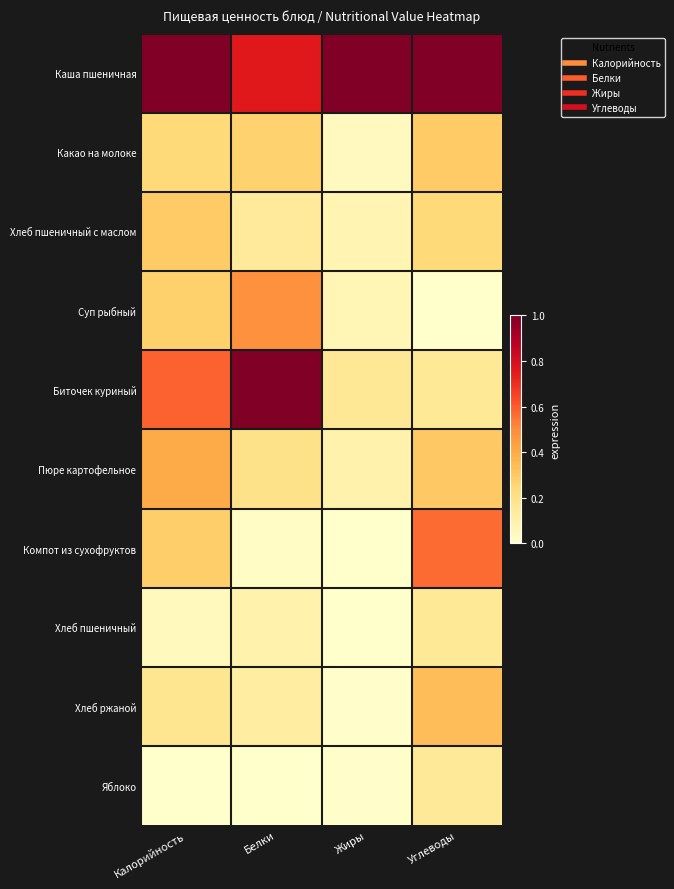

At which category is the sum across all series the highest?

Калорийность